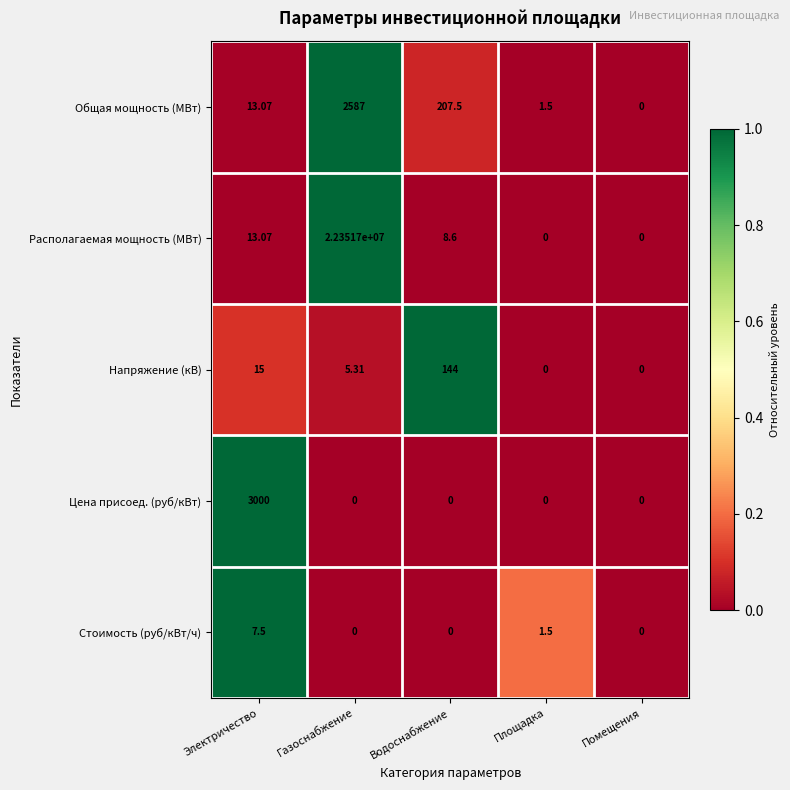

Which category has the highest value across all series?

Газоснабжение